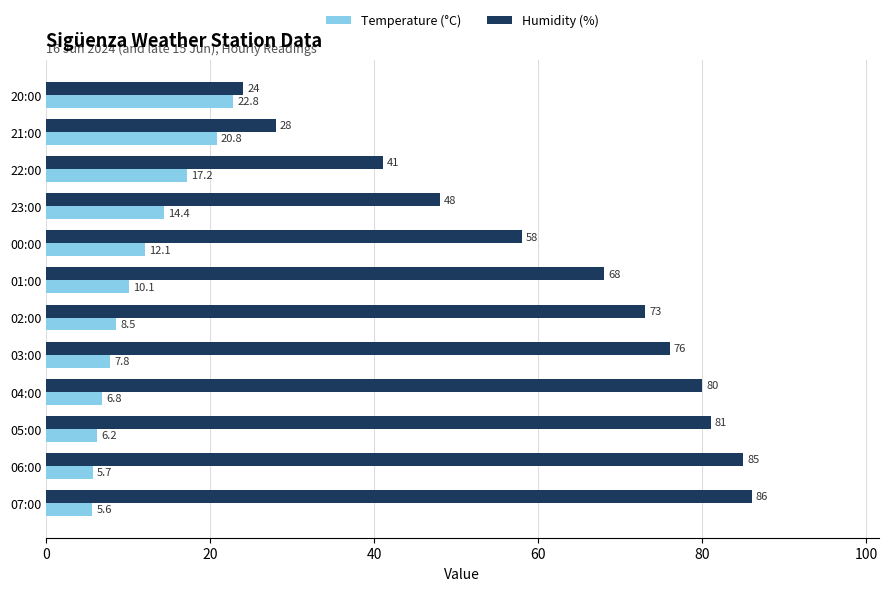

What is the maximum value for Temperature (°C)?

22.8